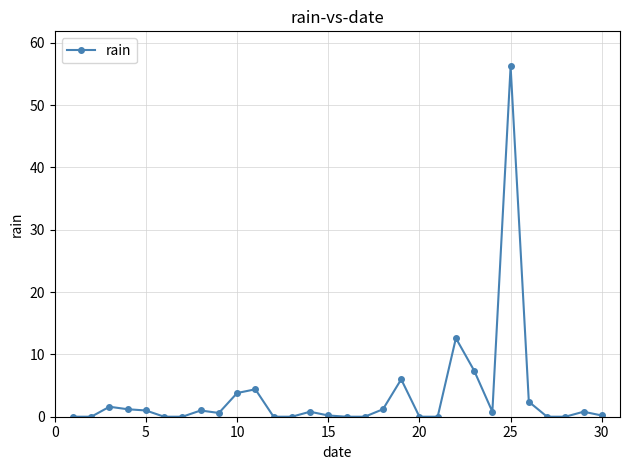

What is the average value?

3.4